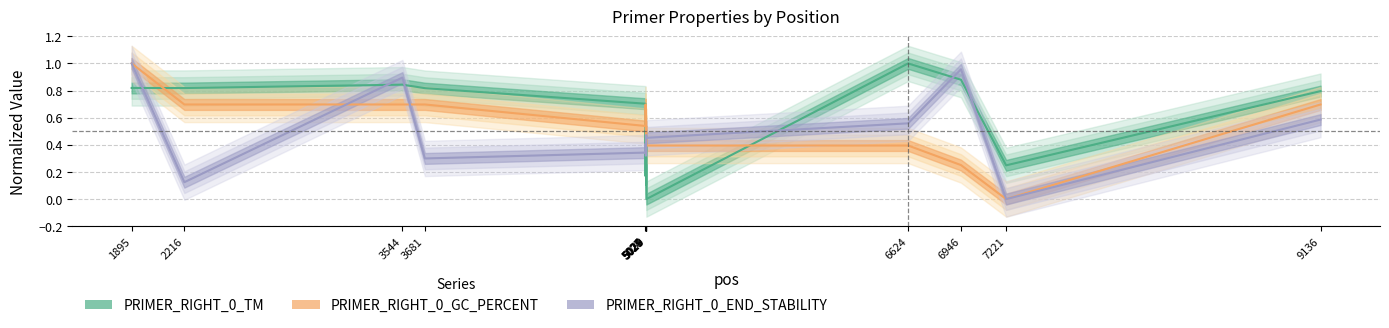

What is the difference between the maximum and minimum values in the PRIMER_RIGHT_0_END_STABILITY series?

1.0